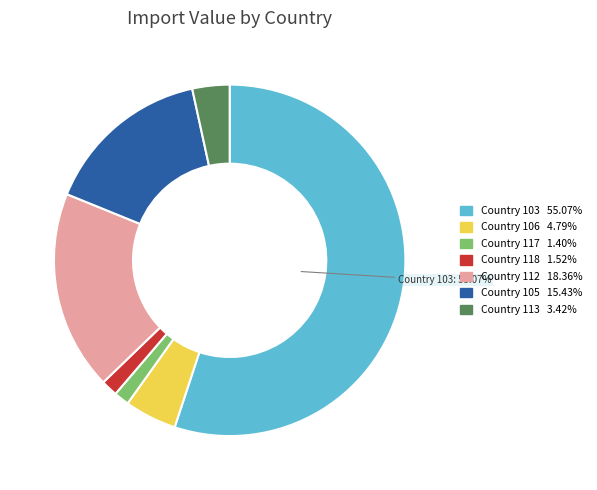

Between Country 106 and Country 118, which is larger?

Country 106